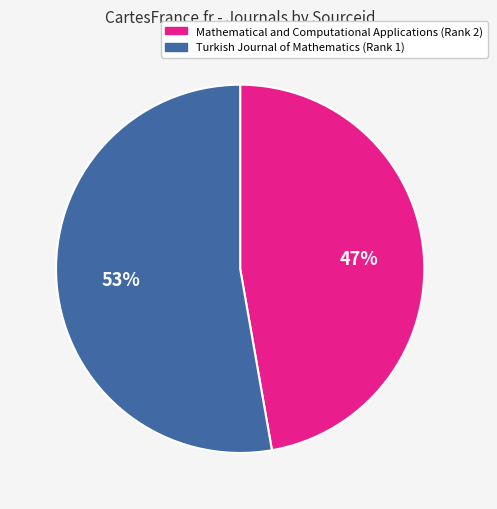

Between Mathematical and Computational Applications (Rank 2) and Turkish Journal of Mathematics (Rank 1), which is larger?

Turkish Journal of Mathematics (Rank 1)